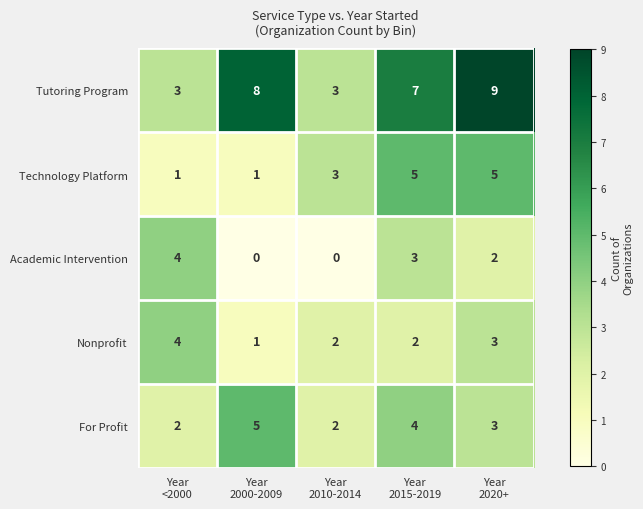

What is the minimum value for Tutoring Program?

3